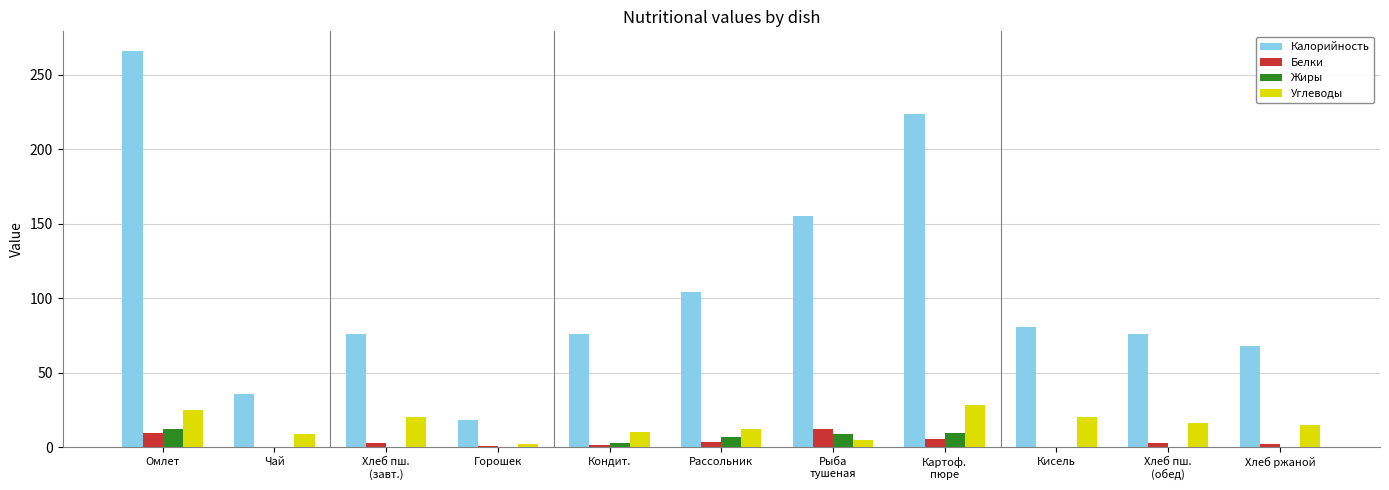

What are all the series names shown in the legend?

Калорийность, Белки, Жиры, Углеводы